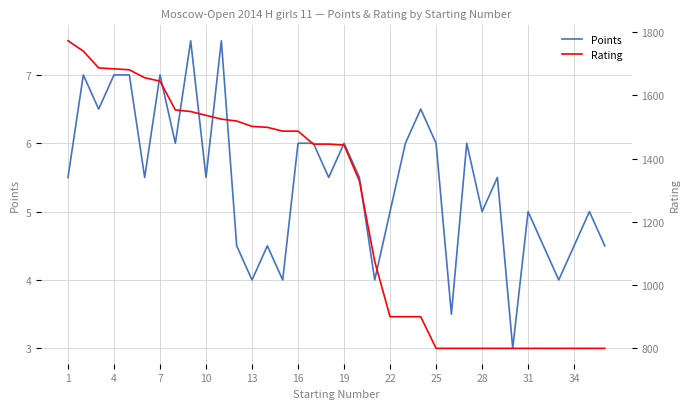

What is the difference between the second highest and minimum values in the Rating series?

940.0